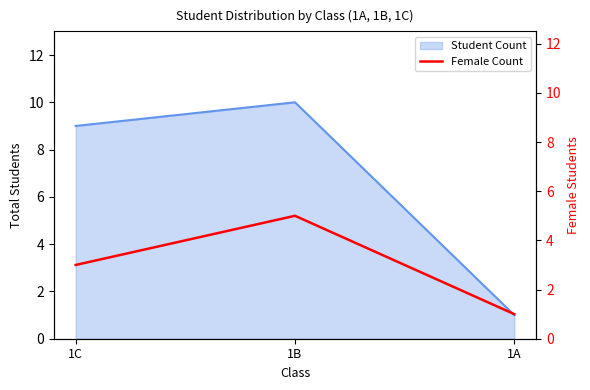

How many data points are above 3?

1